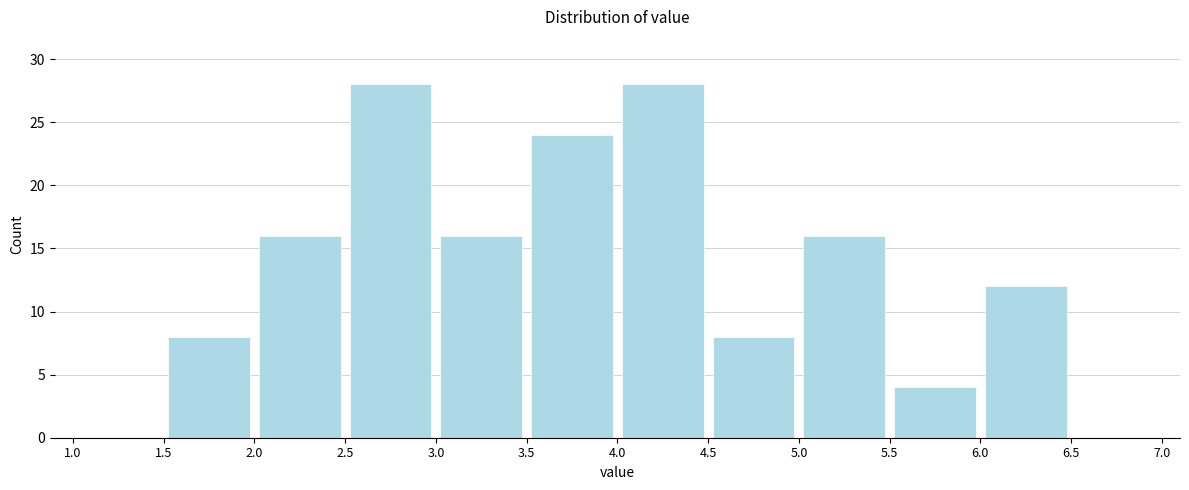

Reading left to right, transcribe this chart: for each bar, give the range it covers on the x-axis and its height. The values are not printed on the chart, so give them approximately, as read against the axis.

1.0 to 1.5: 0
1.5 to 2.0: 8
2.0 to 2.5: 16
2.5 to 3.0: 28
3.0 to 3.5: 16
3.5 to 4.0: 24
4.0 to 4.5: 28
4.5 to 5.0: 8
5.0 to 5.5: 16
5.5 to 6.0: 4
6.0 to 6.5: 12
6.5 to 7.0: 0